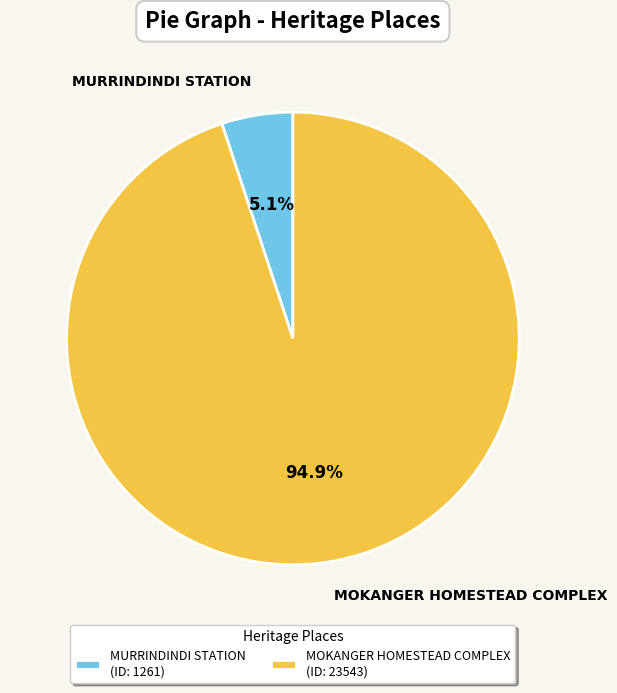

What is the largest slice in the pie chart?

MOKANGER HOMESTEAD COMPLEX